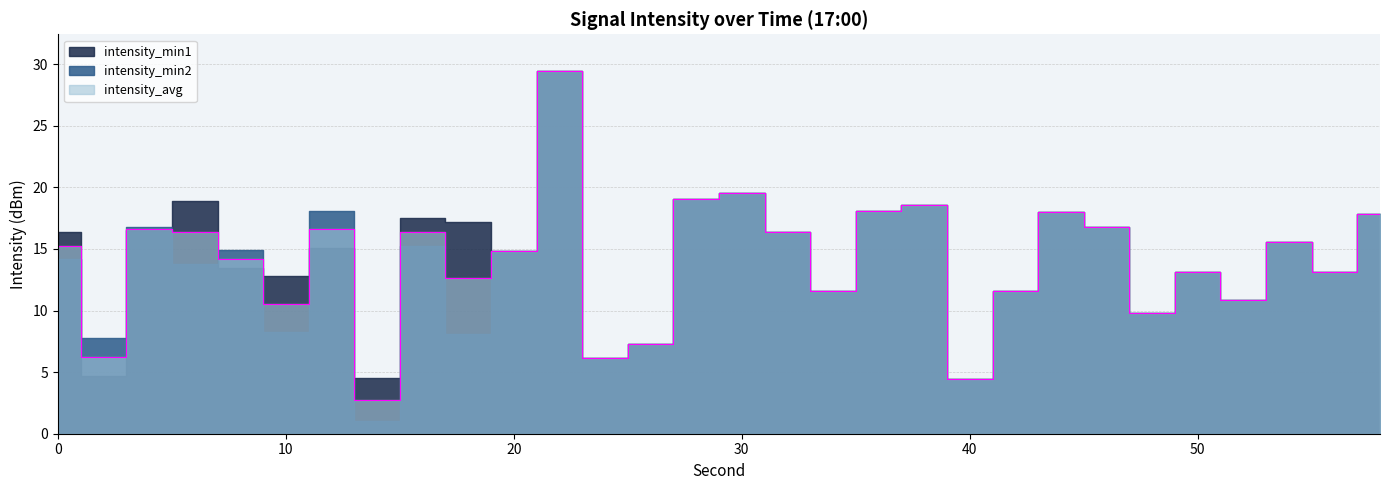

How many times do intensity_avg and intensity_min2 cross each other?

6